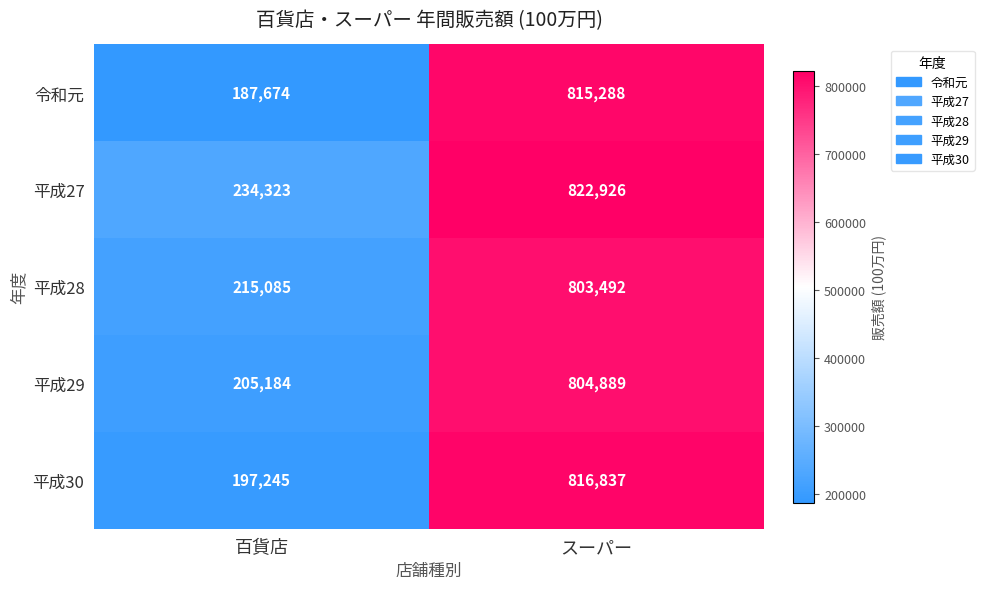

Which series changed the most between 百貨店 and スーパー?

令和元